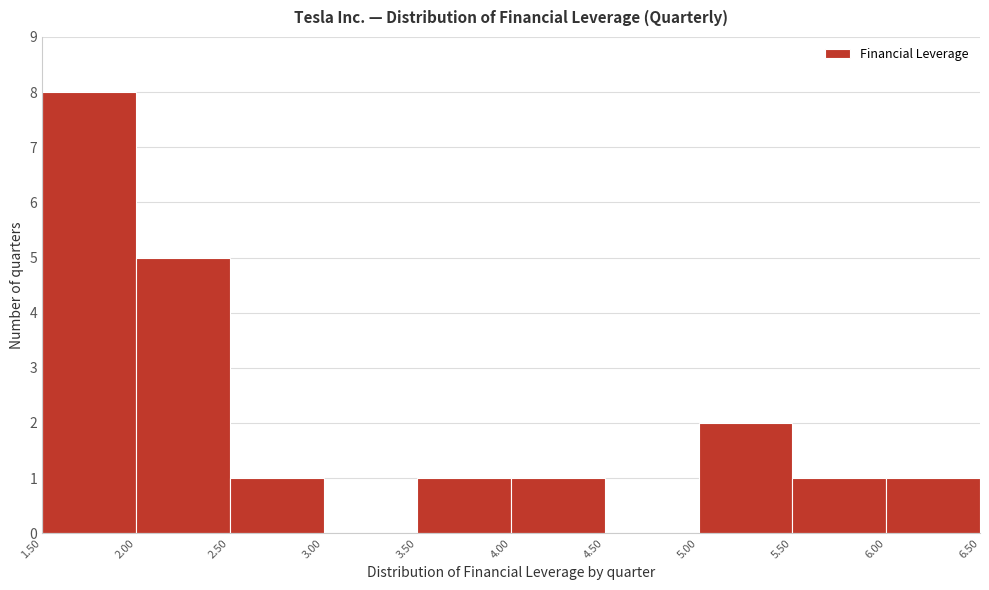

Reading left to right, list every bar in this chart as the range it spans on the x-axis followed by its height. The values are not printed on the chart, so give them approximately, as read against the axis.

1.50 to 2.00: 8
2.00 to 2.50: 5
2.50 to 3.00: 1
3.00 to 3.50: 0
3.50 to 4.00: 1
4.00 to 4.50: 1
4.50 to 5.00: 0
5.00 to 5.50: 2
5.50 to 6.00: 1
6.00 to 6.50: 1